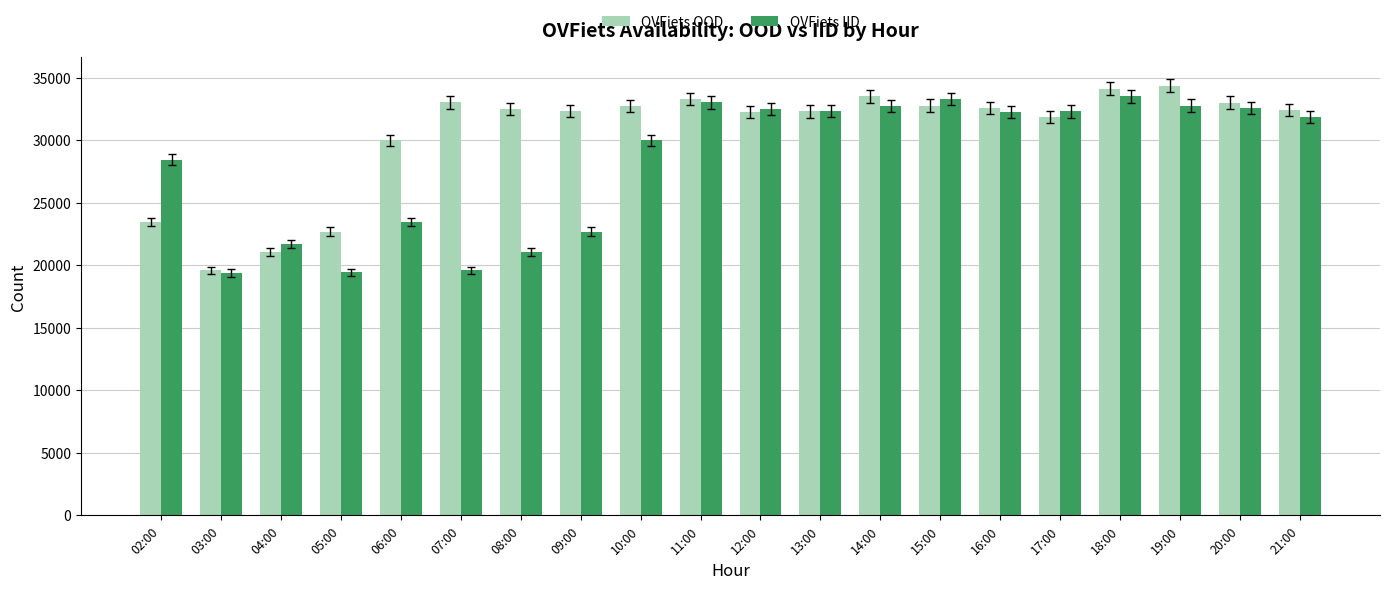

Where does the OVFiets OOD series first go above 32506?

07:00